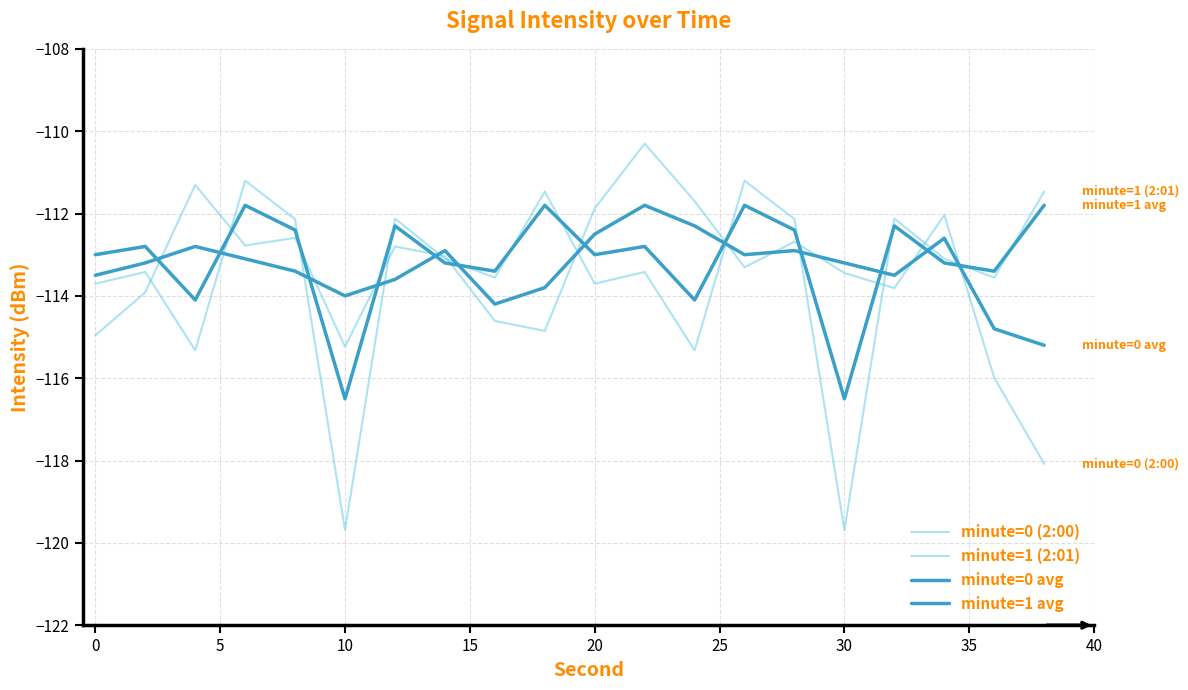

How many lines are shown in the chart?

4